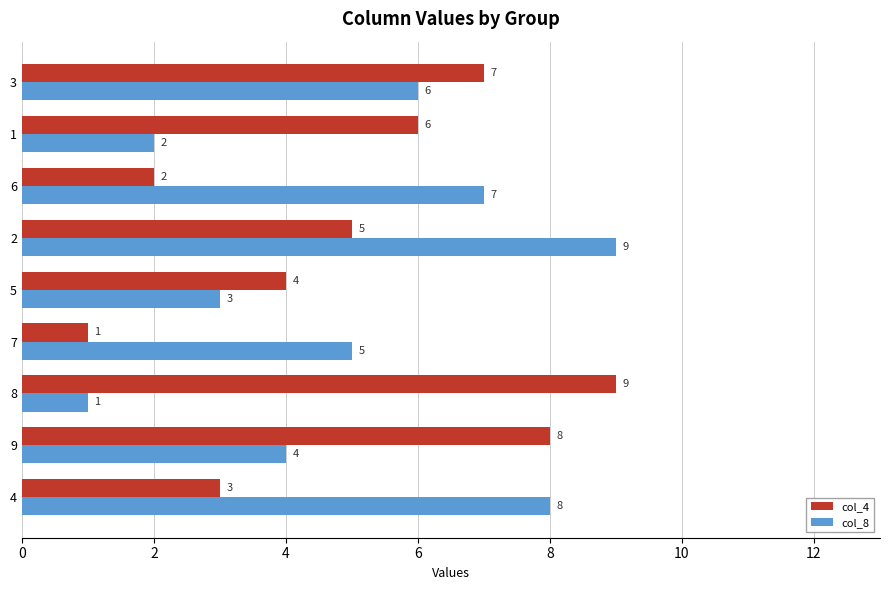

Rank the categories by col_8 value from highest to lowest.

2, 4, 6, 3, 7, 9, 5, 1, 8